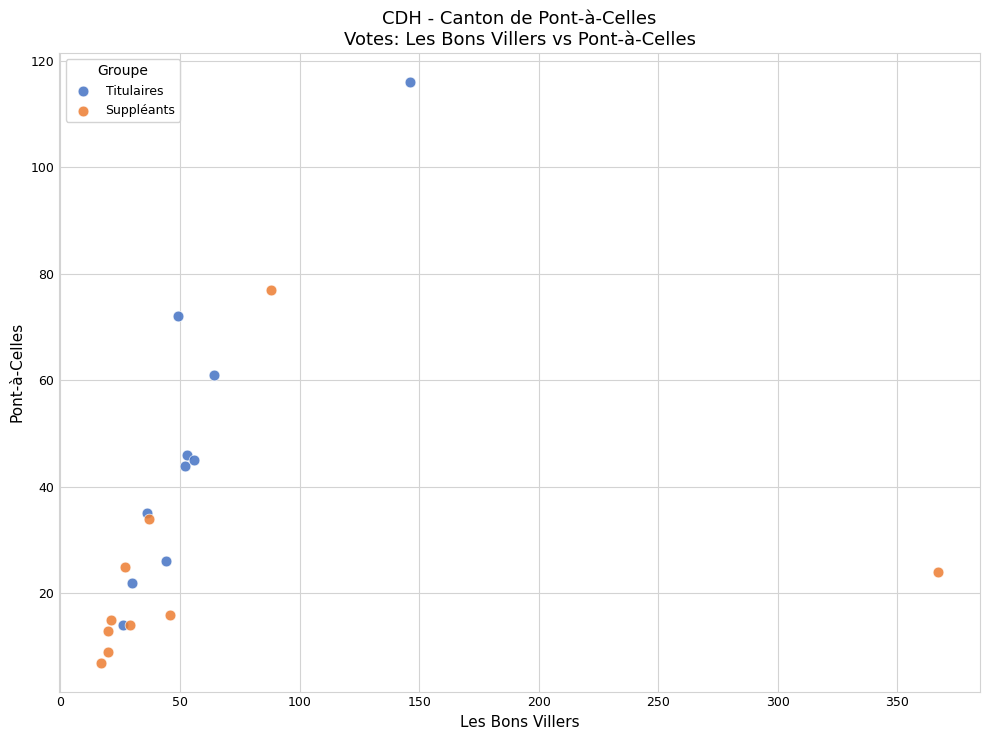

Which series has the widest spread of Y values?

Titulaires